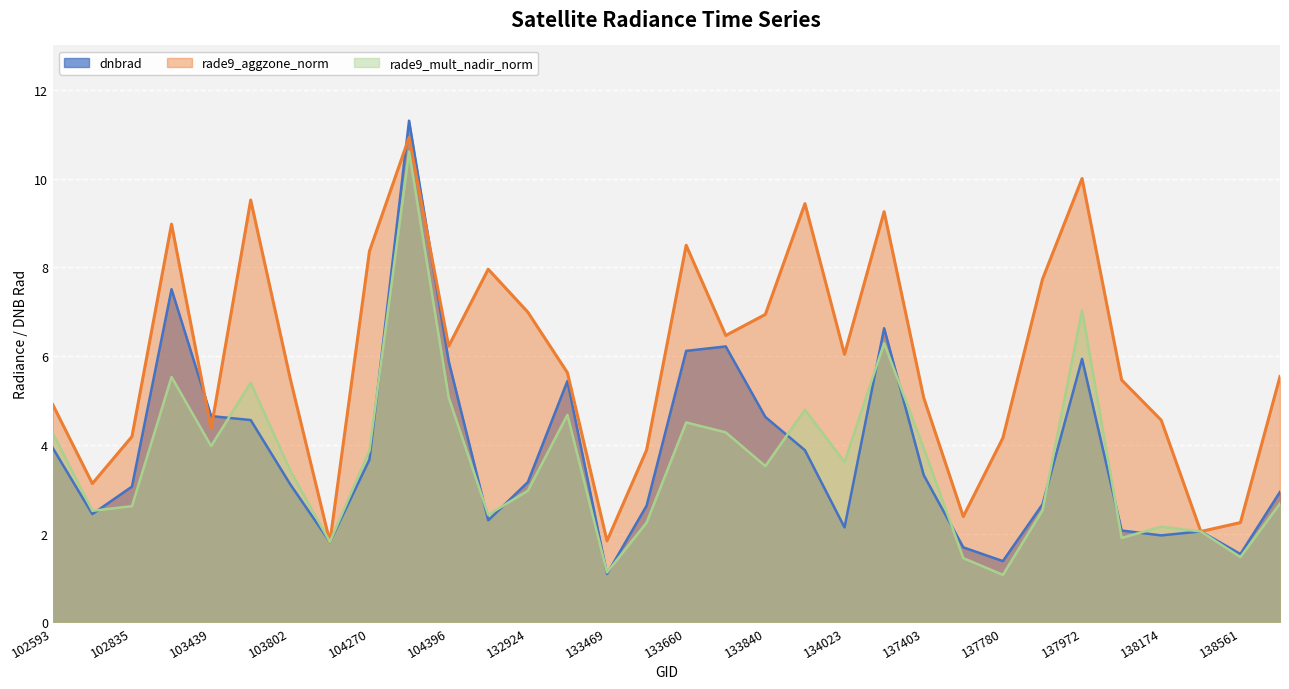

The rade9_aggzone_norm series shows 6.0 at 134023. True or false?

True